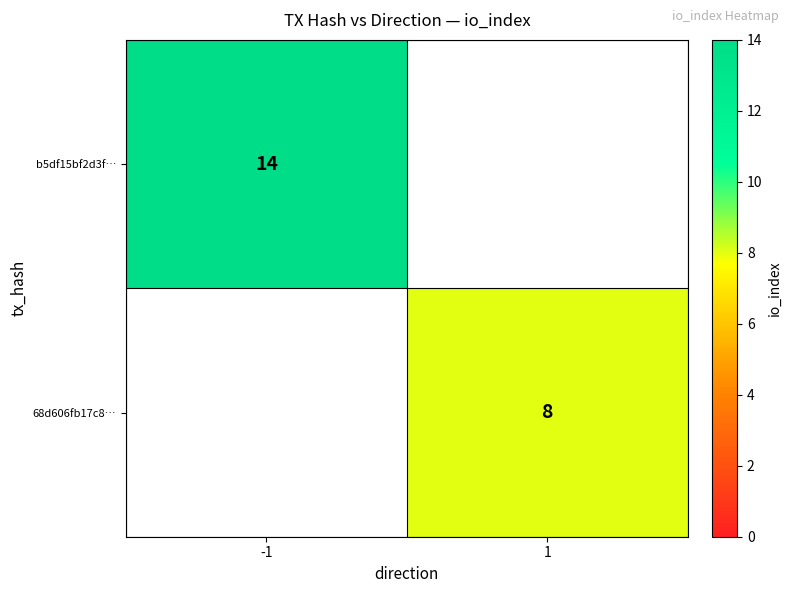

At which category does the chart reach its minimum across all series?

1